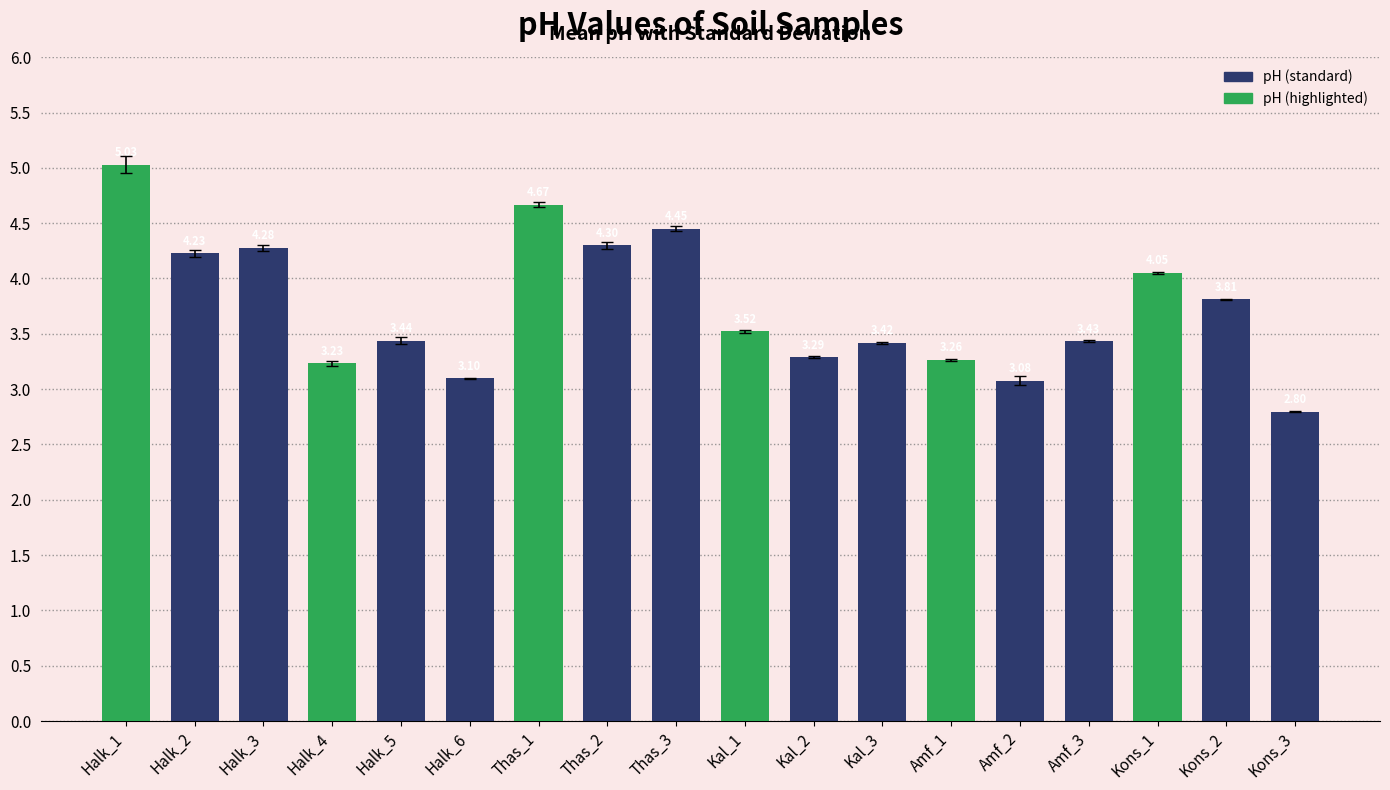

Between Kons_3 and Kal_1, which is larger?

Kal_1